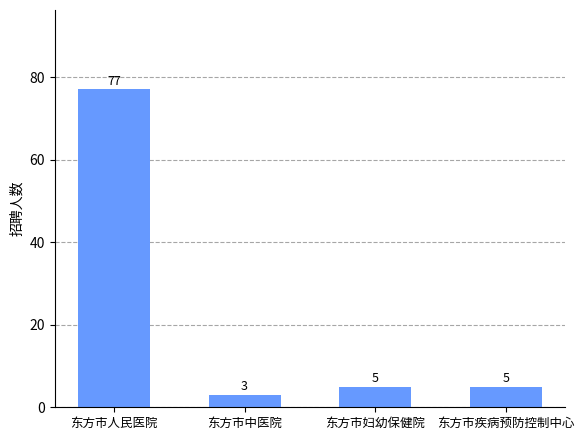

Approximately how many times larger is the value at 东方市人民医院 compared to 东方市疾病预防控制中心?

15.4